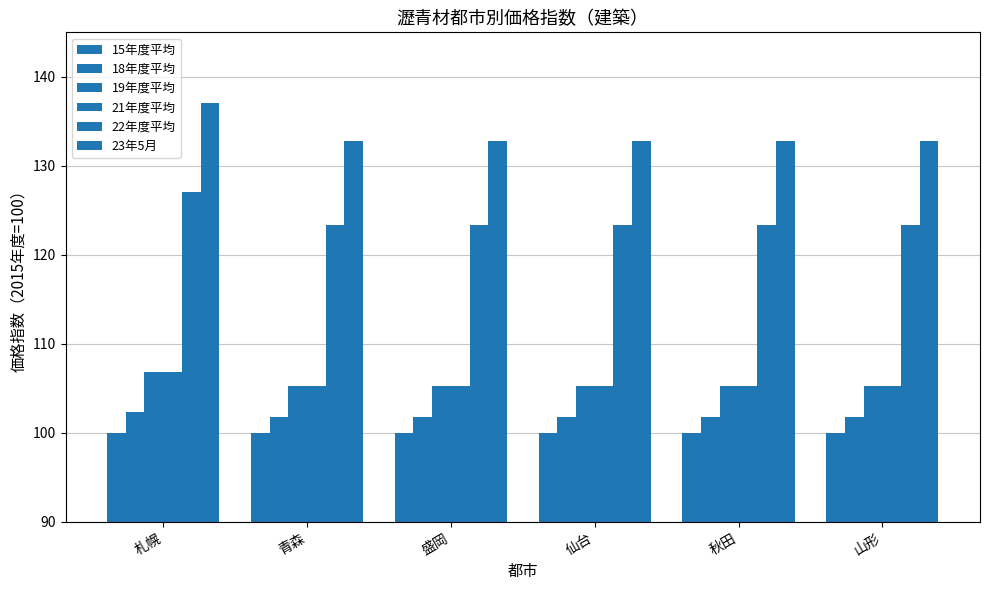

Reading right to left, what are all the values shown in this chart?

15年度平均: 山形=100.0	秋田=100.0	仙台=100.0	盛岡=100.0	青森=100.0	札幌=100.0
18年度平均: 山形=101.8	秋田=101.8	仙台=101.8	盛岡=101.8	青森=101.8	札幌=102.3
19年度平均: 山形=105.3	秋田=105.3	仙台=105.3	盛岡=105.3	青森=105.3	札幌=106.8
21年度平均: 山形=105.3	秋田=105.3	仙台=105.3	盛岡=105.3	青森=105.3	札幌=106.8
22年度平均: 山形=123.4	秋田=123.4	仙台=123.4	盛岡=123.4	青森=123.4	札幌=127.1
23年5月: 山形=132.8	秋田=132.8	仙台=132.8	盛岡=132.8	青森=132.8	札幌=137.1